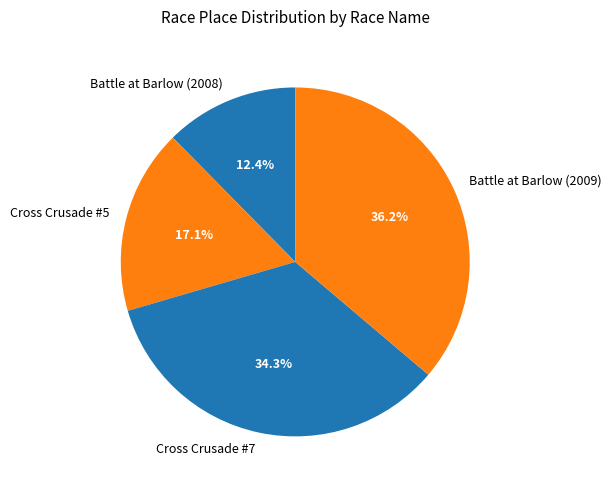

Which has a higher value, Cross Crusade #7 or Battle at Barlow (2009)?

Battle at Barlow (2009)